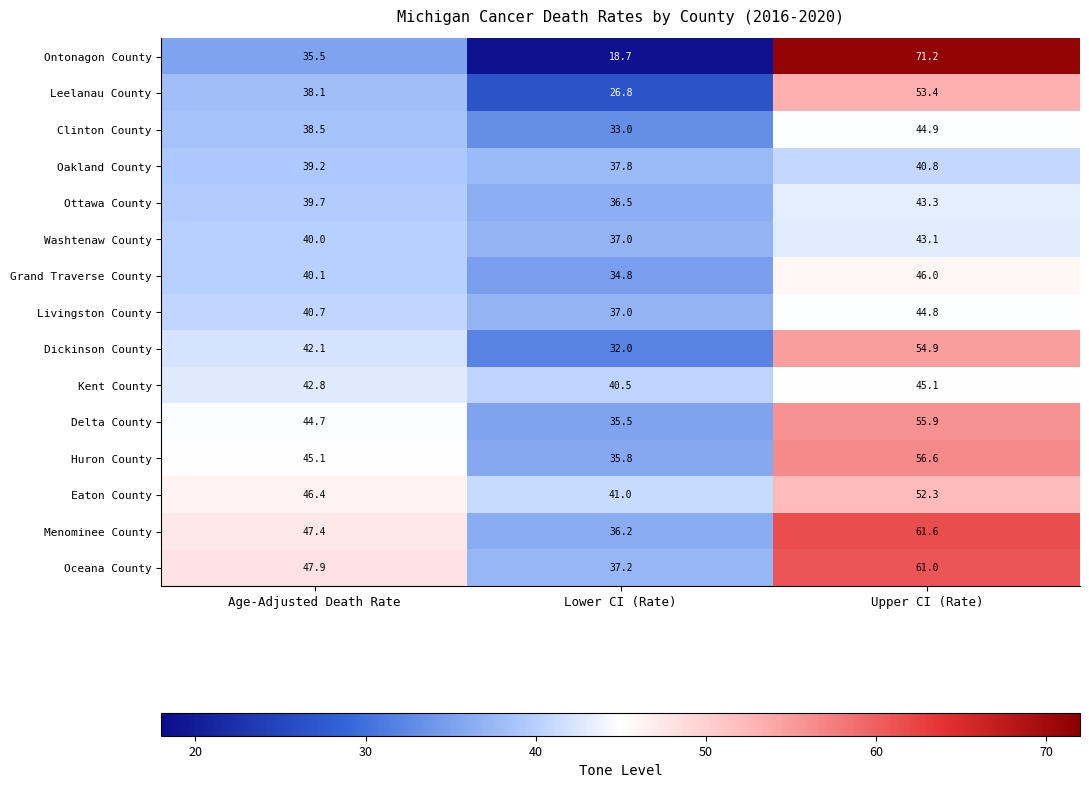

What is the maximum value shown in the chart?

71.2